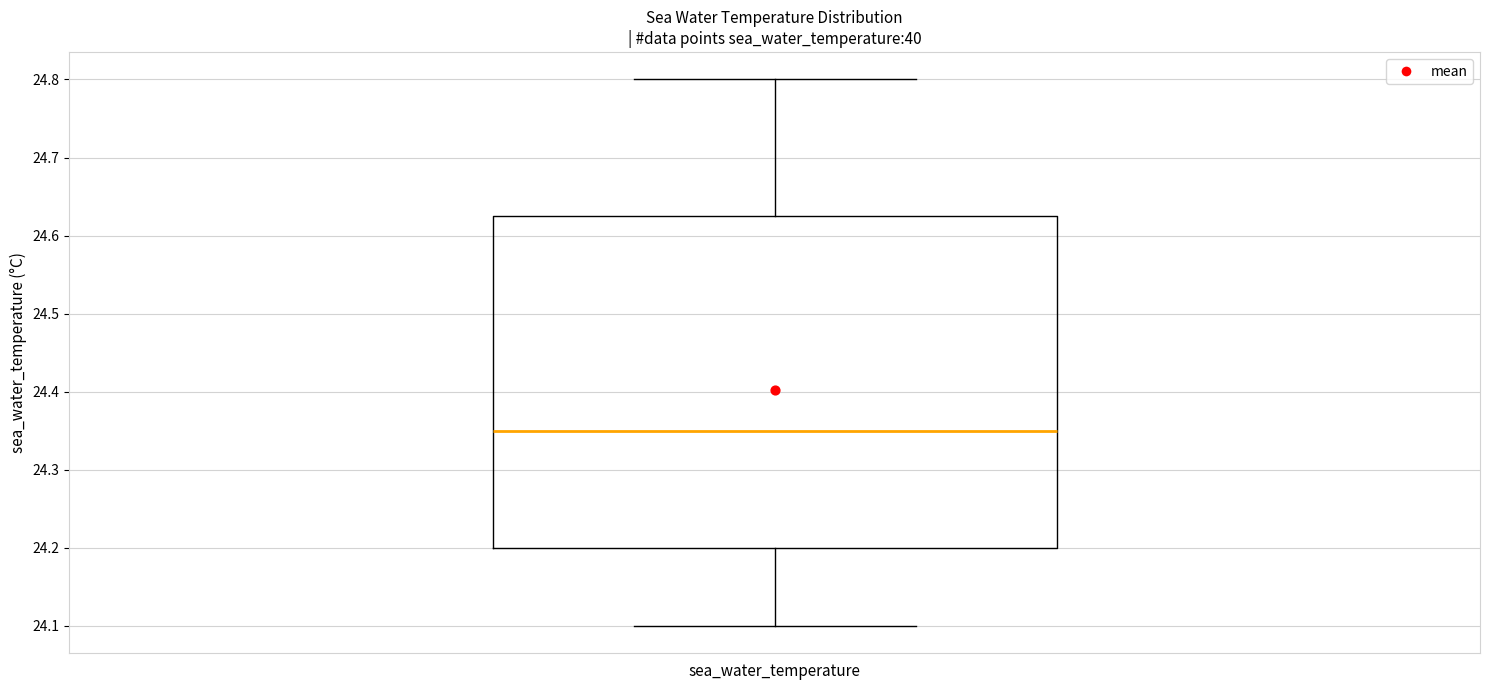

Read this box plot against the y-axis: the position of the median line, the range covered by the box, and the ends of both whiskers. The values are not printed on the chart, so give them approximately, as read against the axis.

median 24.35, box 24.20 to 24.63, whiskers 24.10 to 24.80